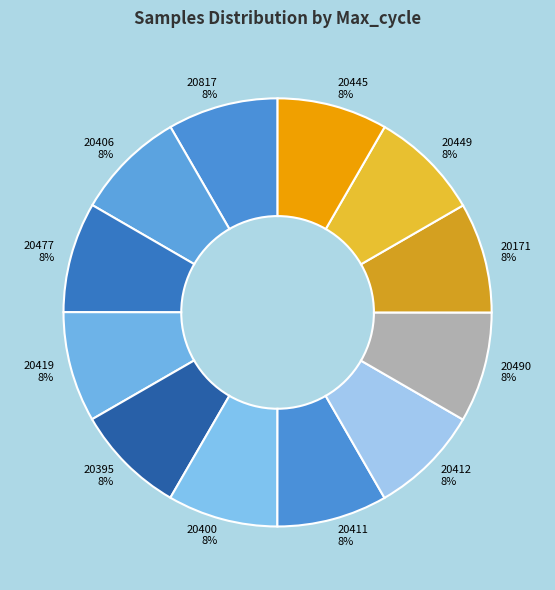

Combined, do 20817 and 20419 account for over 50%?

No